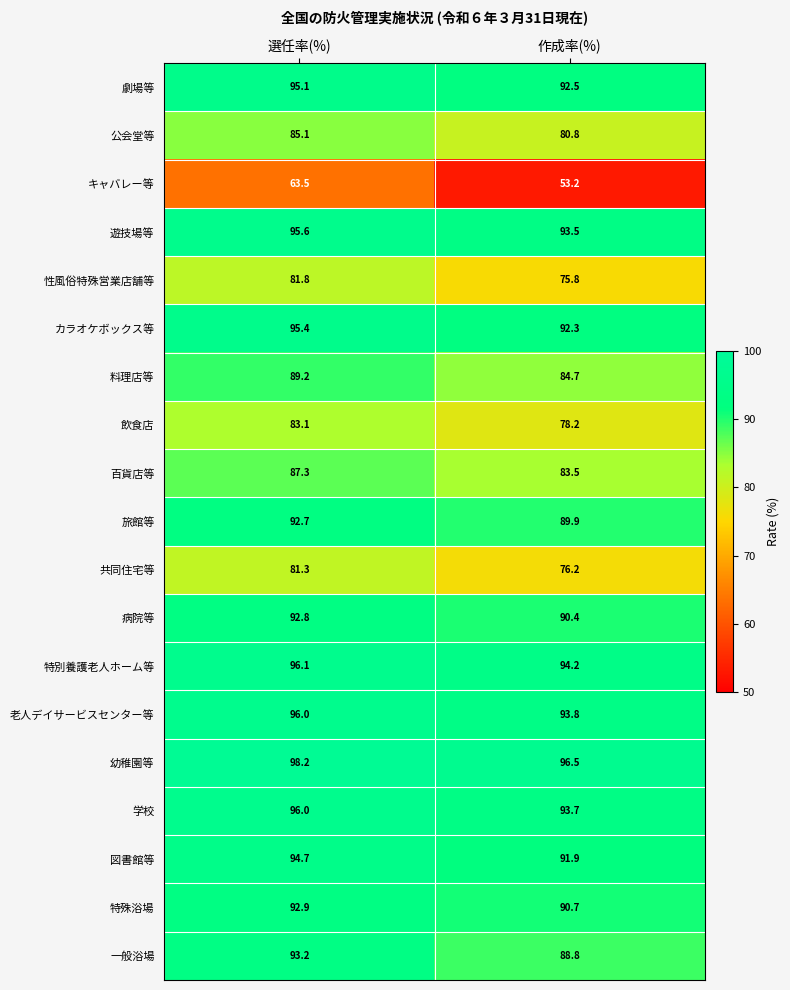

Is it true that 性風俗特殊営業店舗等 equals 75.8 at 作成率(%)?

True